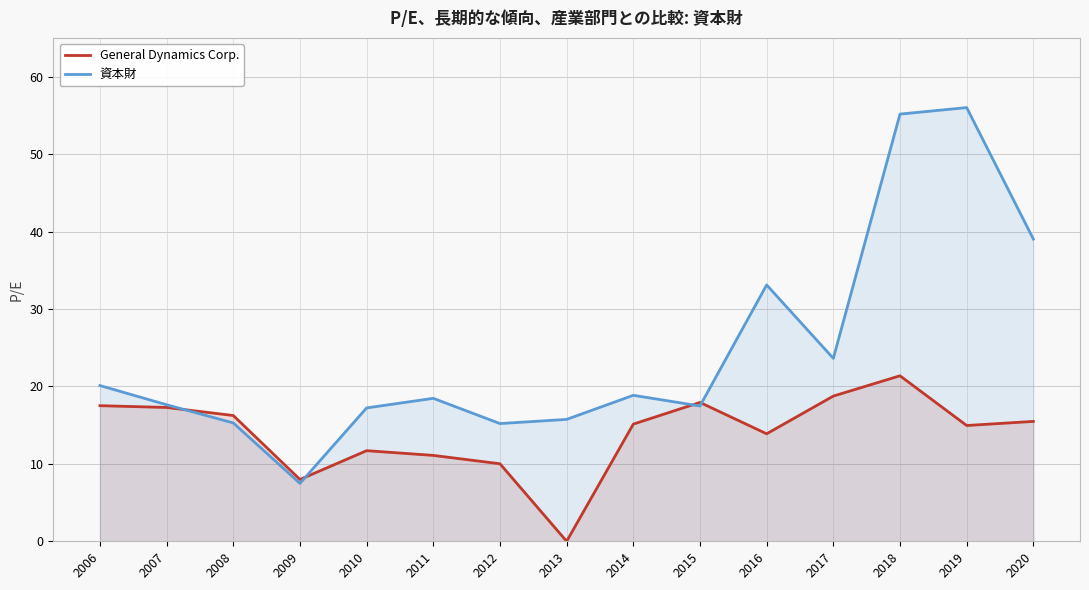

Which series has the largest range (max minus min)?

資本財